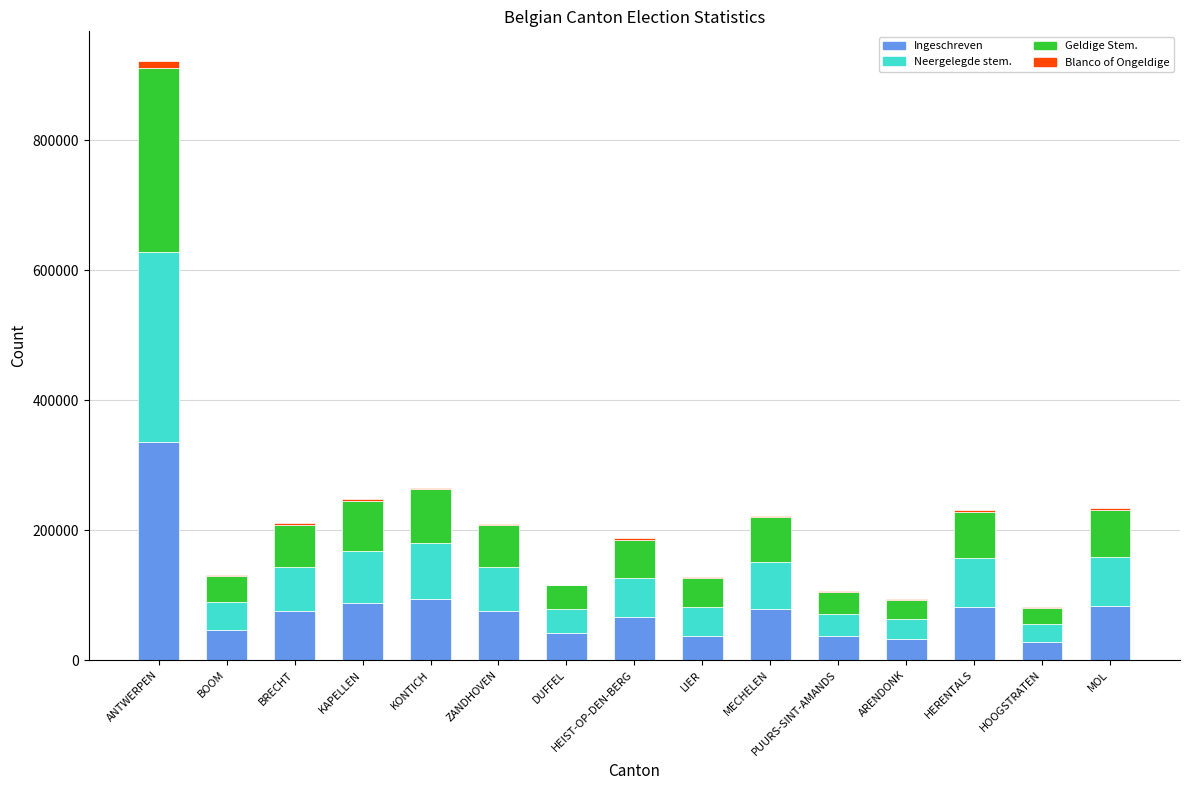

What is the highest value of the Ingeschreven series?

335133